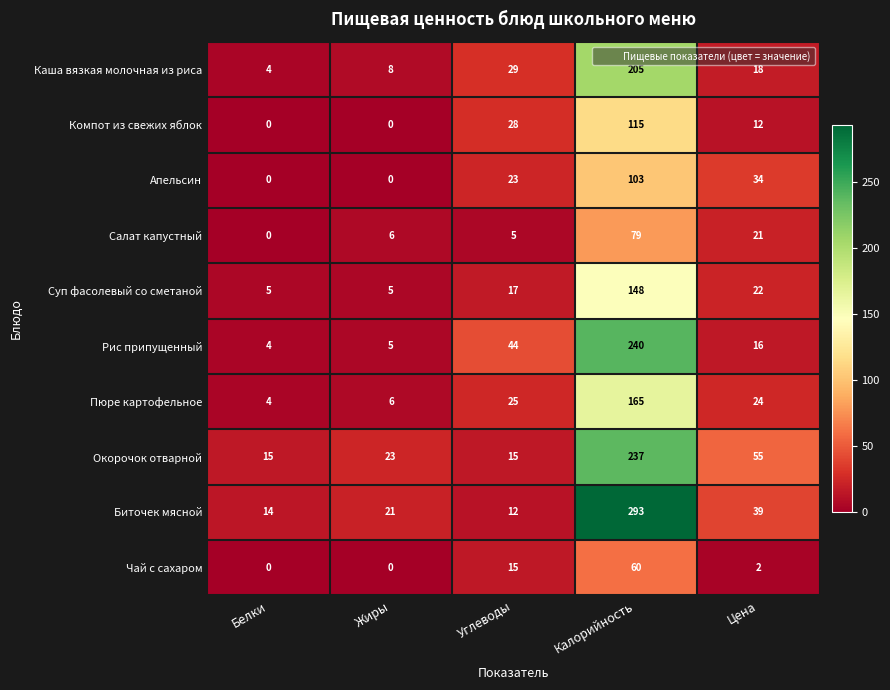

Which series has the largest range (max minus min)?

Биточек мясной